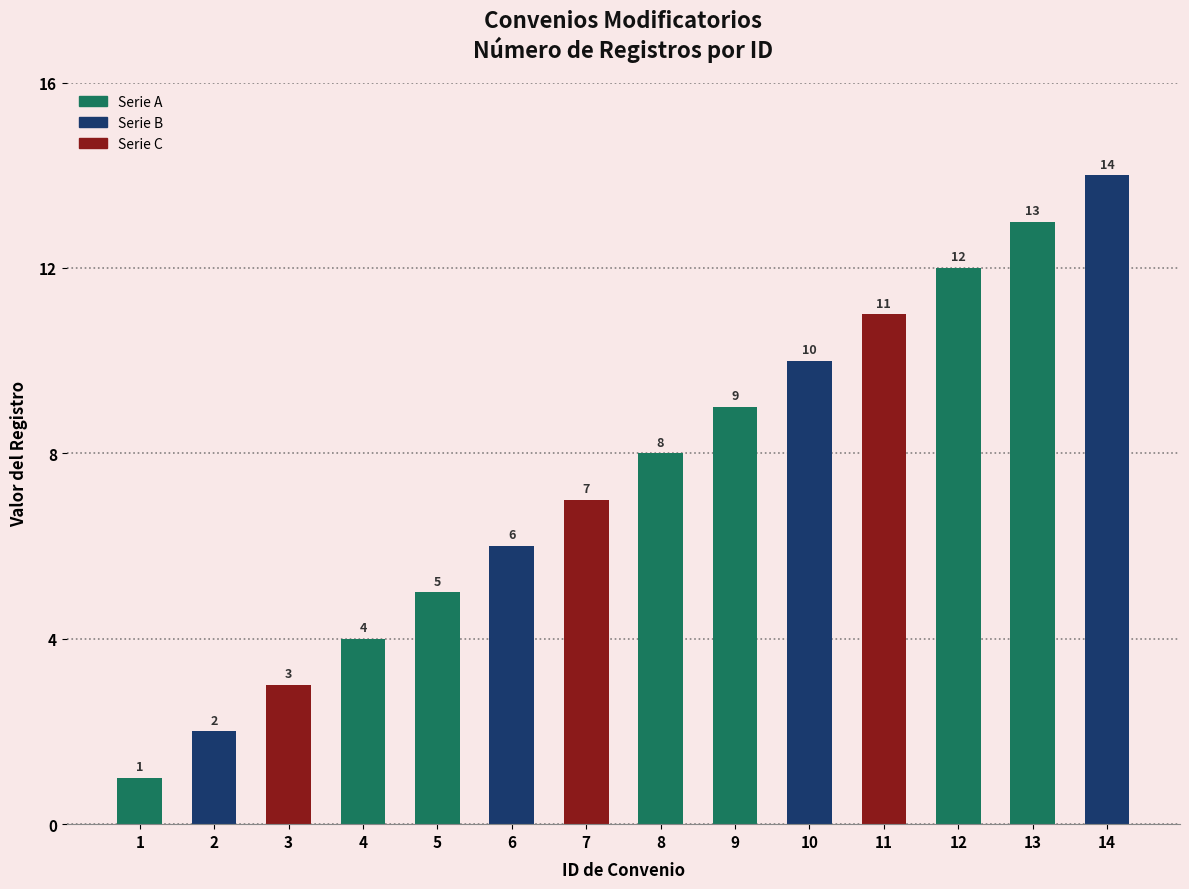

The chart shows a value of 6 at 11. True or false?

False